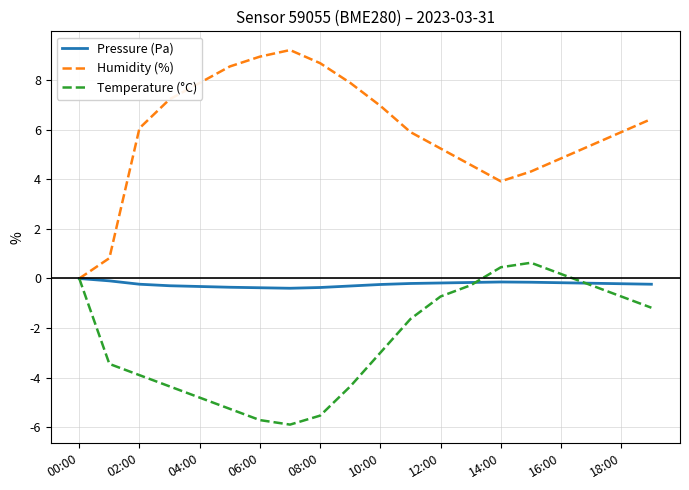

List the series in order of their overall mean, lowest first.

Temperature (°C), Pressure (Pa), Humidity (%)